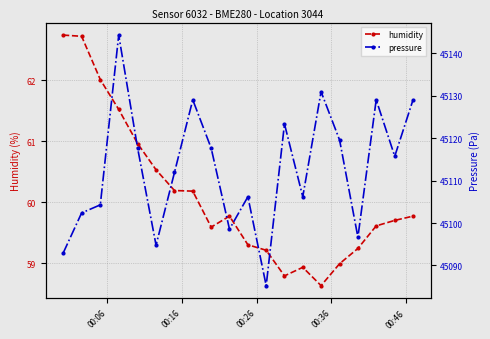

What is the maximum value for humidity?

62.7